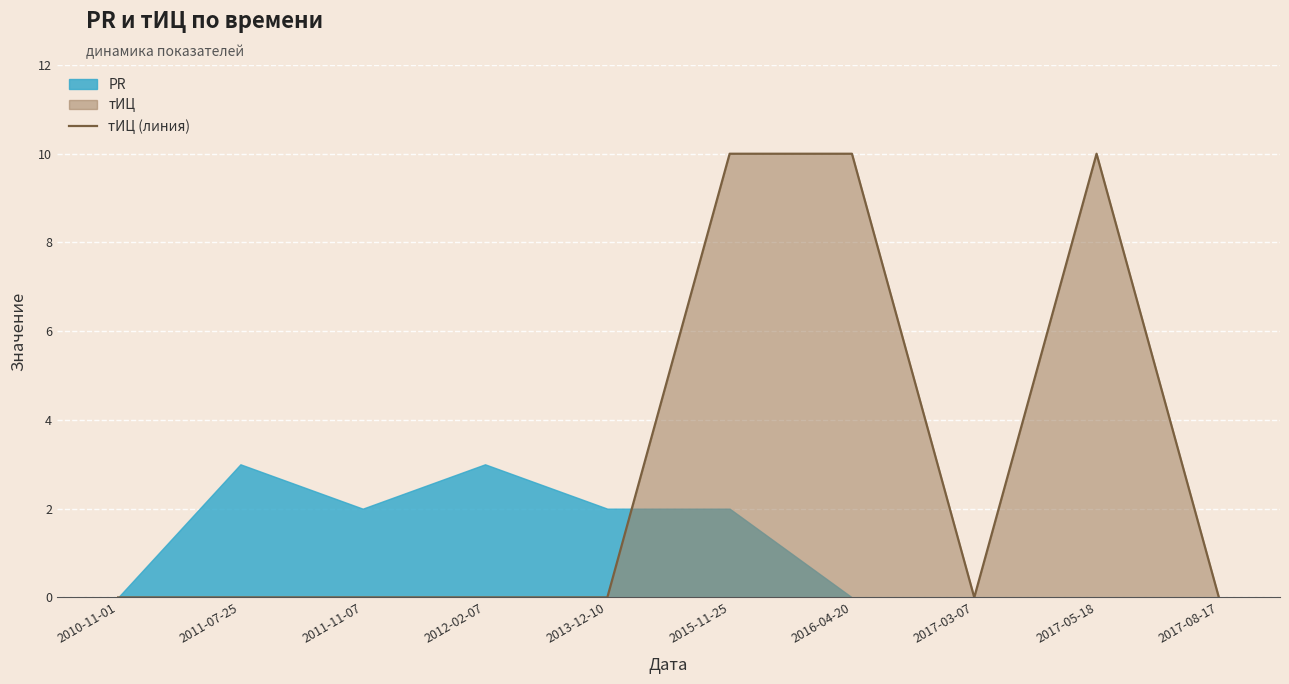

Reading right to left, extract all data points from this chart.

0	10	0	10	10	0	0	0	0	0